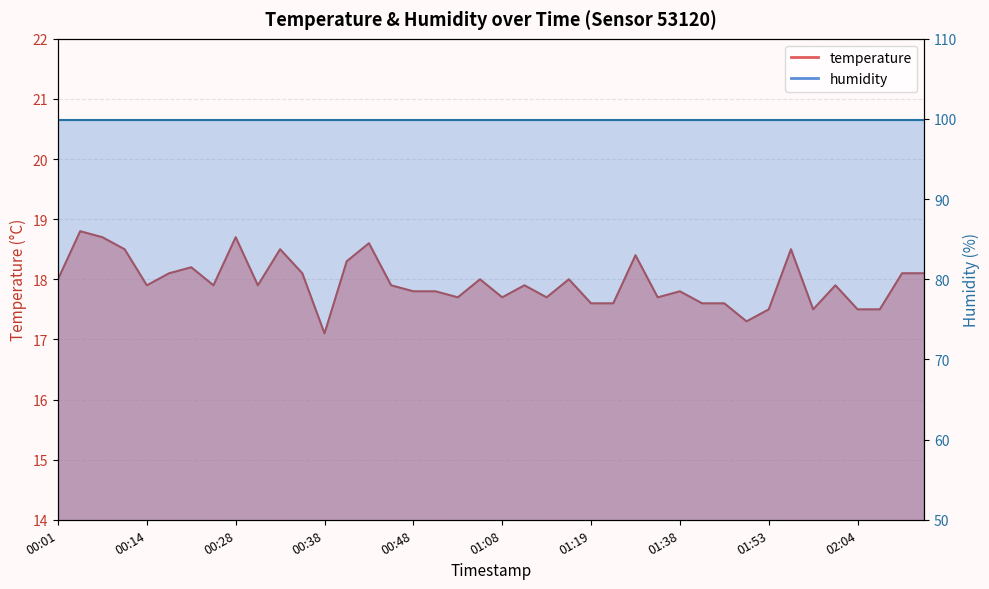

Rank the categories by value from highest to lowest.

00:04, 00:07, 00:28, 00:43, 00:11, 00:33, 01:55, 01:33, 00:40, 00:19, 00:16, 00:35, 02:10, 02:12, 00:01, 00:59, 01:16, 00:14, 00:25, 00:30, 00:45, 01:11, 02:02, 00:48, 00:51, 01:38, 00:57, 01:08, 01:14, 01:35, 01:19, 01:30, 01:41, 01:44, 01:53, 01:58, 02:04, 02:07, 01:50, 00:38